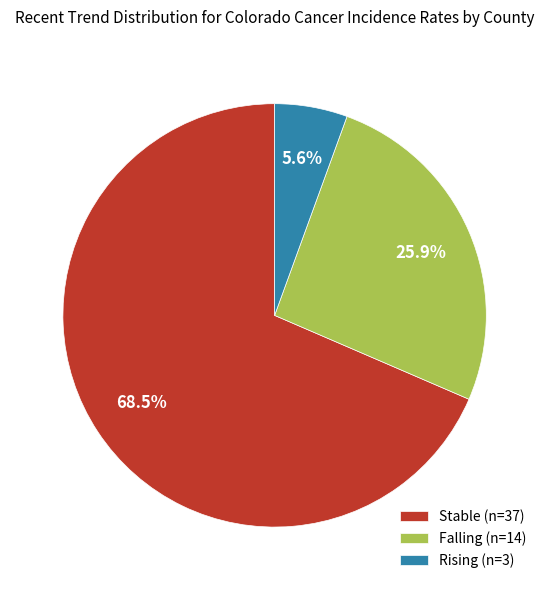

Count the number of slices in the pie.

3